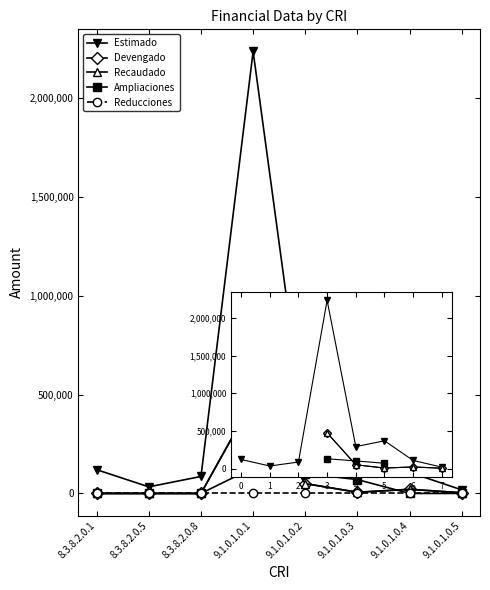

Where is the first local maximum for Devengado?

9.1.0.1.0.1